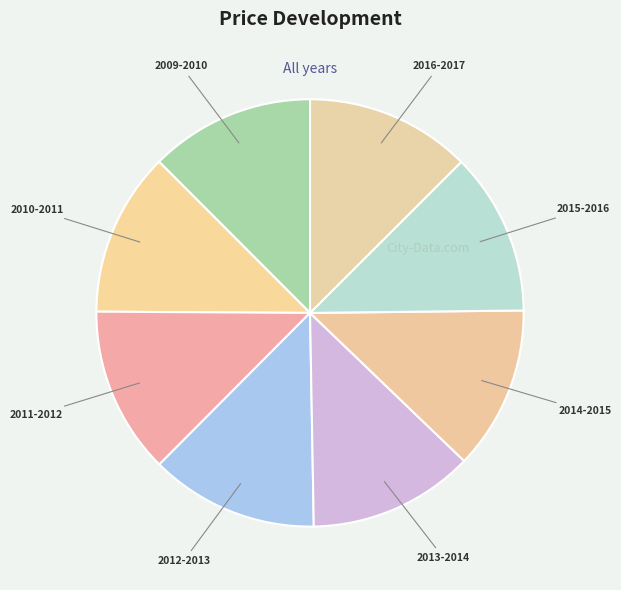

Combined, do 2014-2015 and 2009-2010 account for over 50%?

No